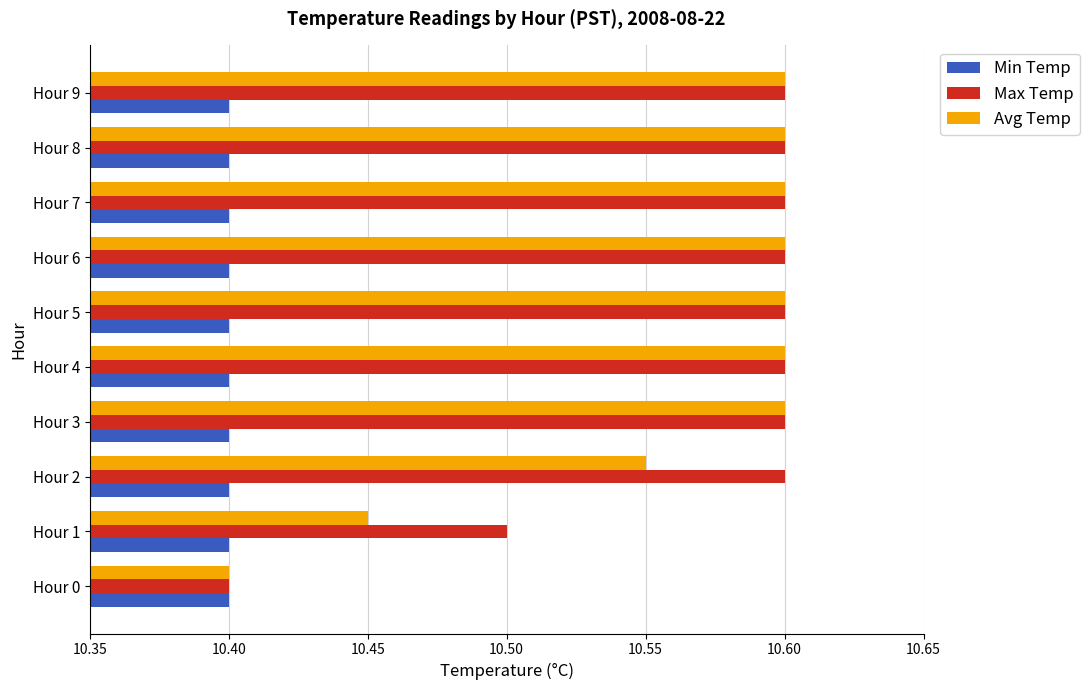

Where is Avg Temp nearest to the value 10?

Hour 0